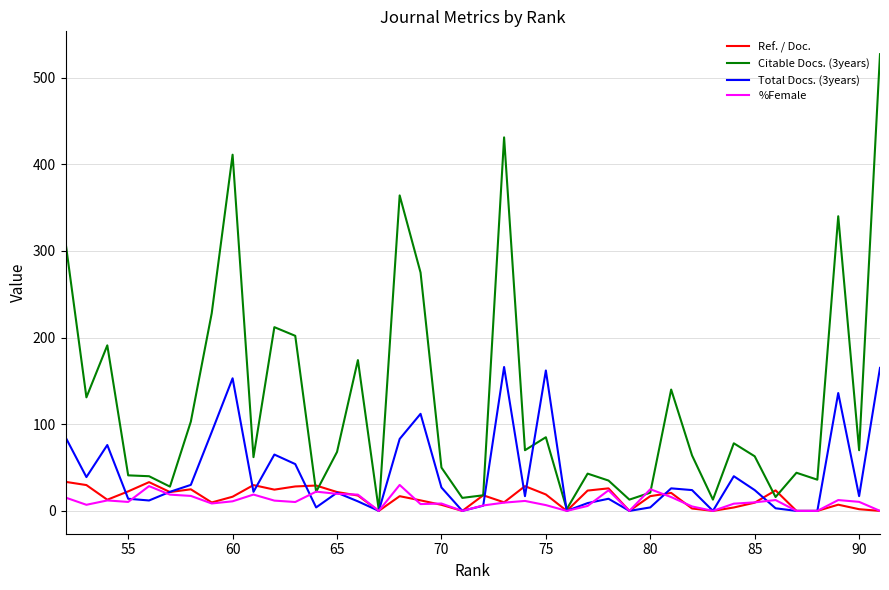

In %Female, how many points are lower than both neighbors (excluding endpoints)?

10